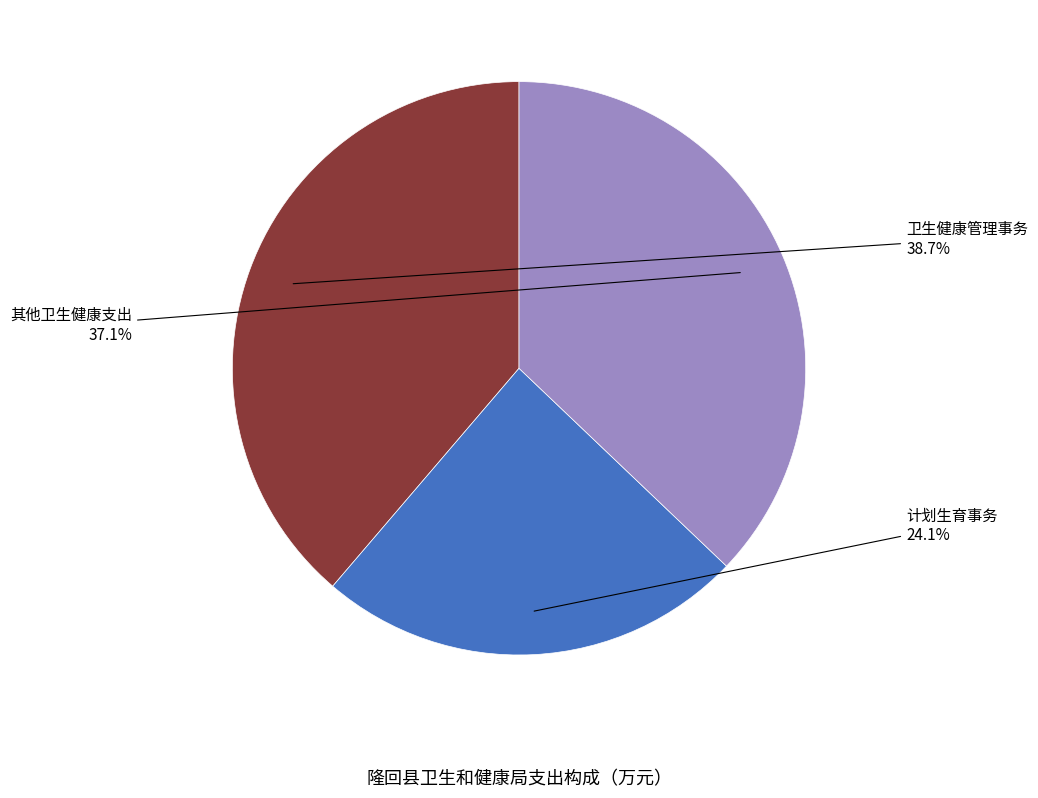

Is there any slice that represents more than half of the pie?

No